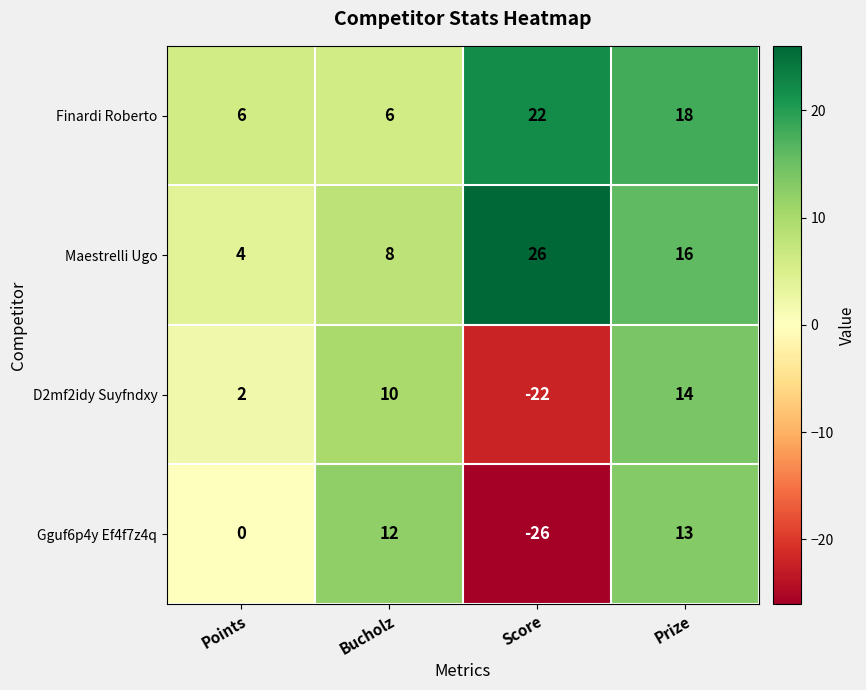

How many values in the Gguf6p4y Ef4f7z4q series are below 12?

2